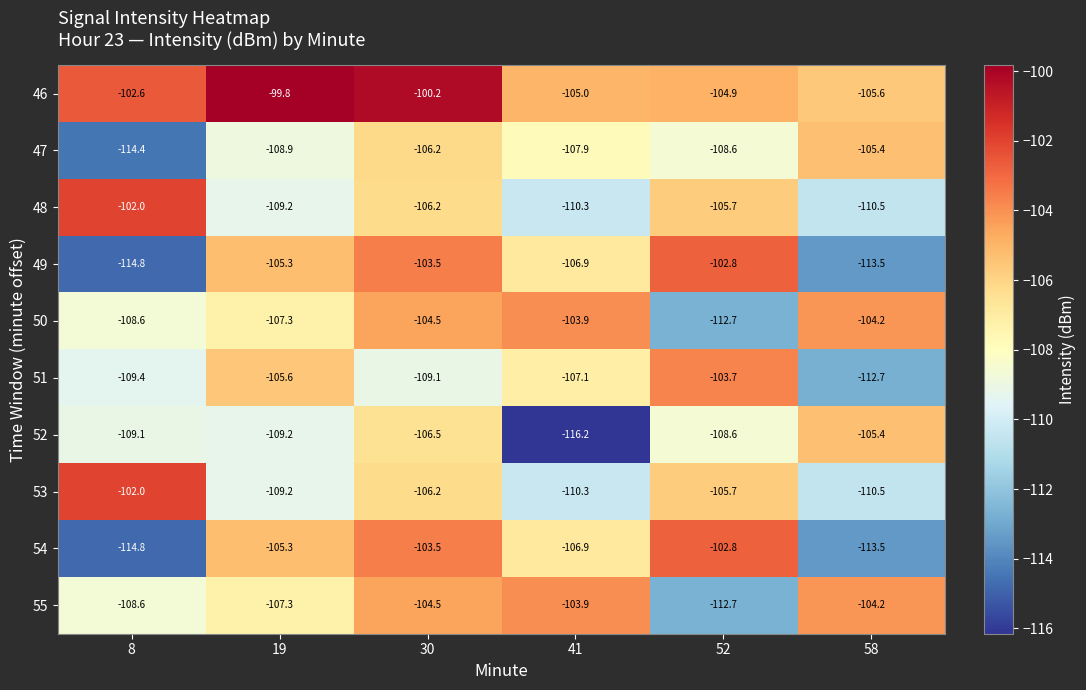

True or false: 55 has a value of -160.1 at 52.

False